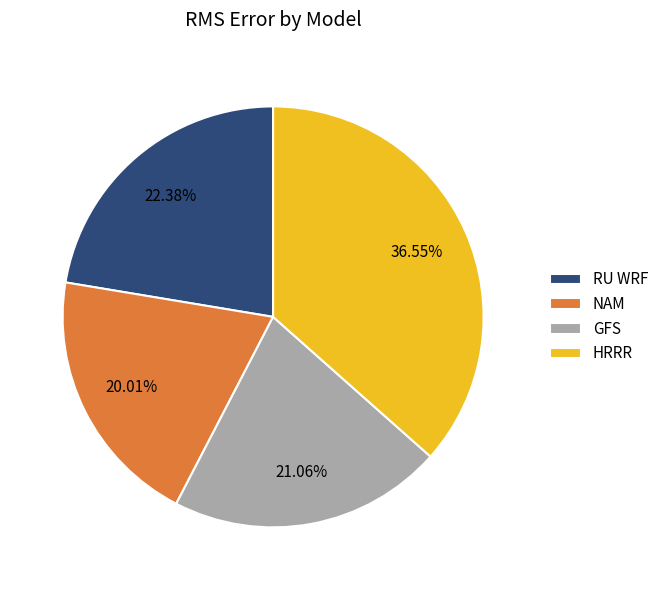

Approximately how many times larger is the value at GFS compared to RU WRF?

0.9